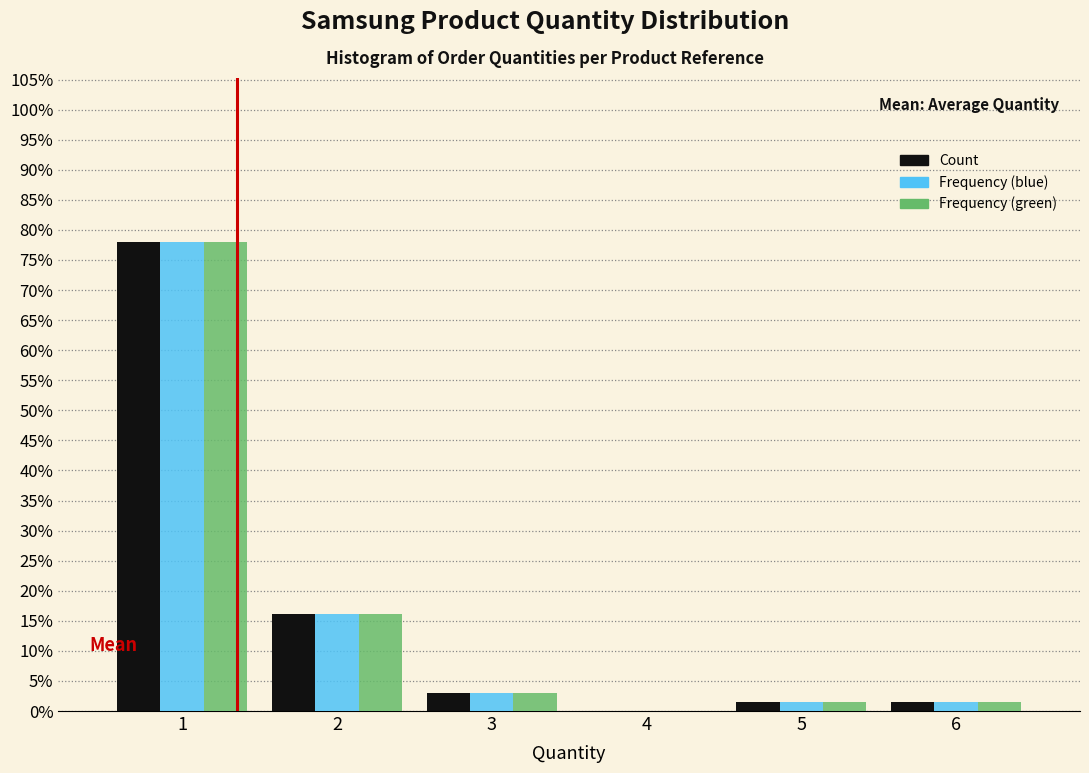

What is the height of the Frequency (blue) bar covering 4.5 to 5.5 on the x-axis? The values are not printed on the chart, so give them approximately, as read against the axis.

1.5